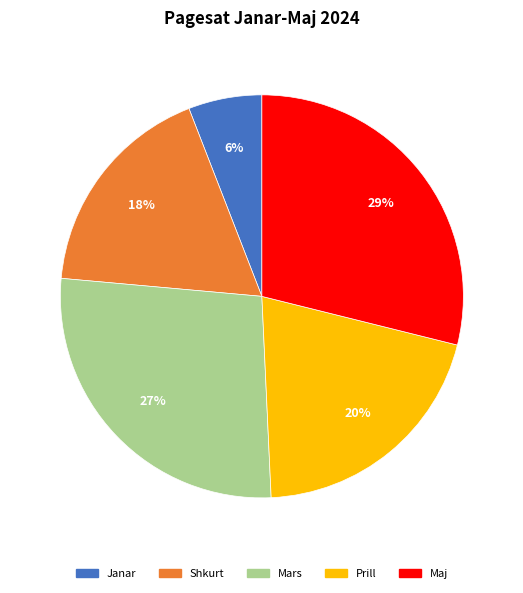

Is the sum of Maj and Prill greater than half?

No